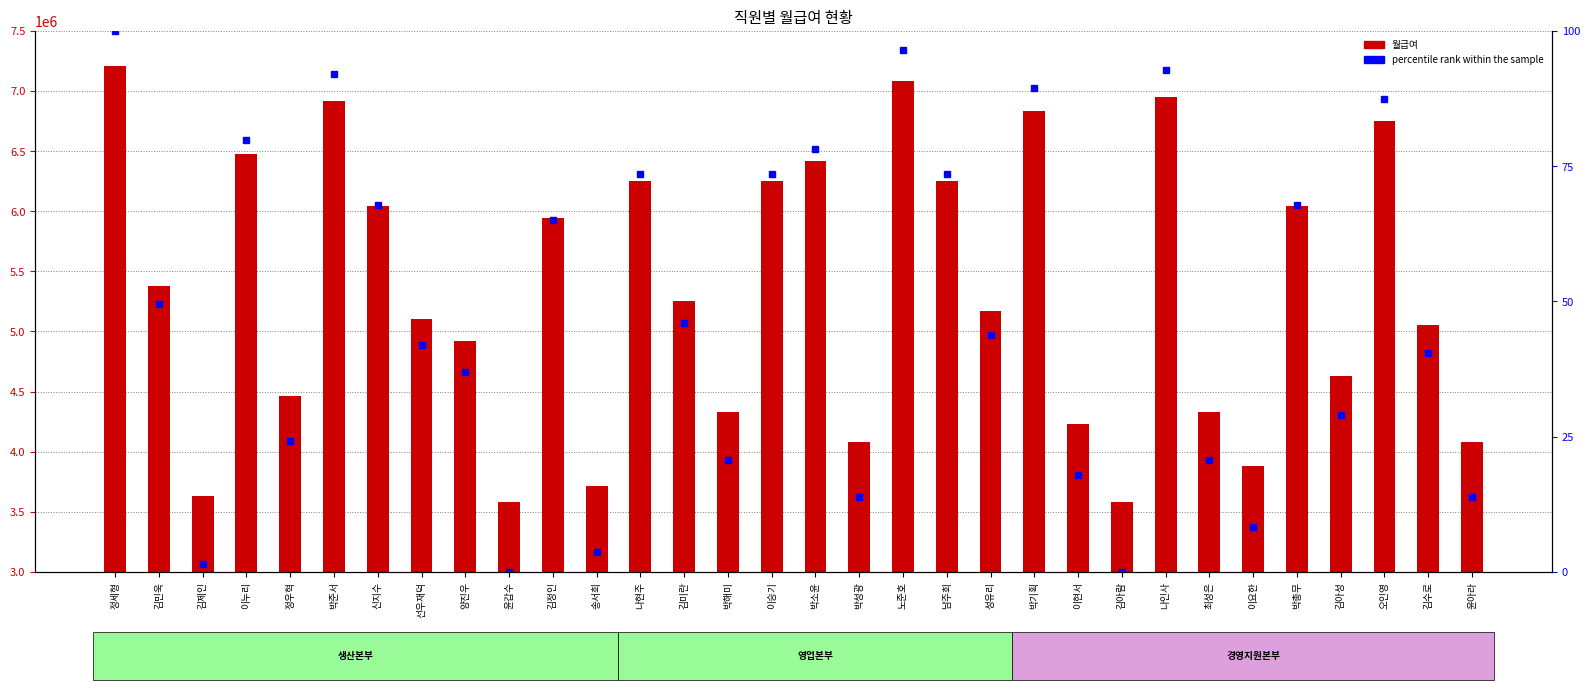

Rank the categories by 월급여 value from highest to lowest.

정세형, 노준호, 나인사, 박준서, 박기획, 오인영, 이누리, 박소윤, 나현주, 이승기, 남주희, 신지수, 박총무, 김정인, 김민욱, 김미란, 성유리, 선우재덕, 김수로, 양진우, 김아성, 정우혁, 박해미, 최성은, 이현서, 박성광, 윤아라, 이요한, 송서희, 김제인, 윤갑수, 김아람